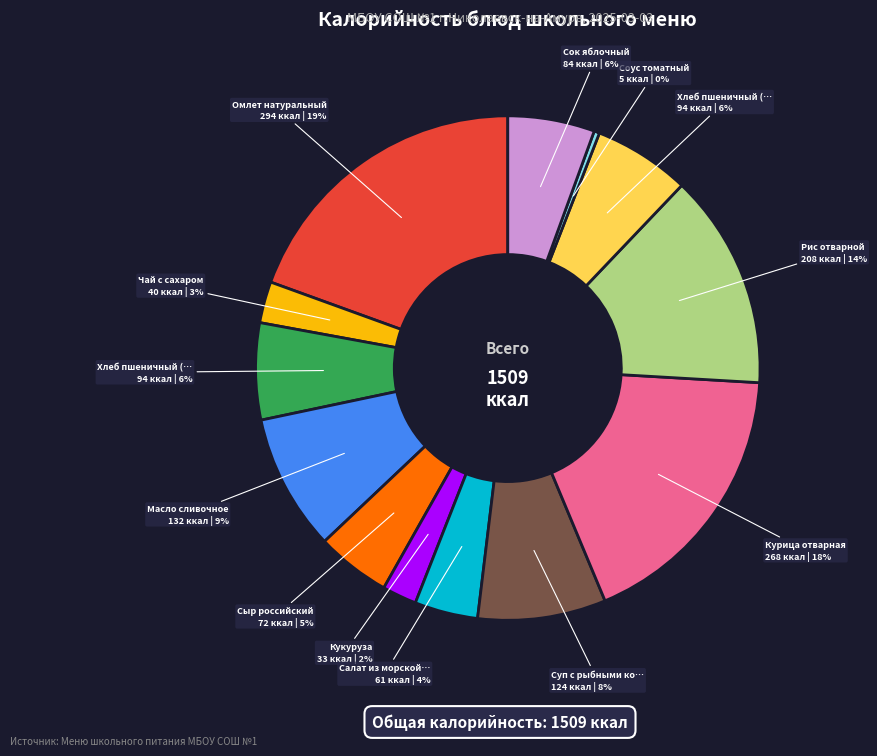

Is there any slice that represents more than half of the pie?

No